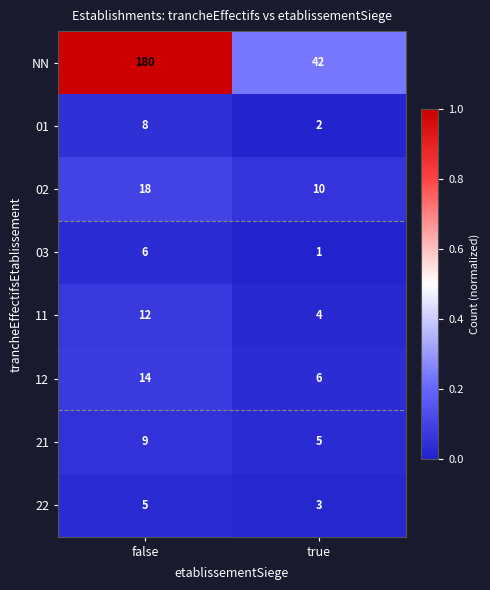

True or false: 22 has a value of 3 at true.

True